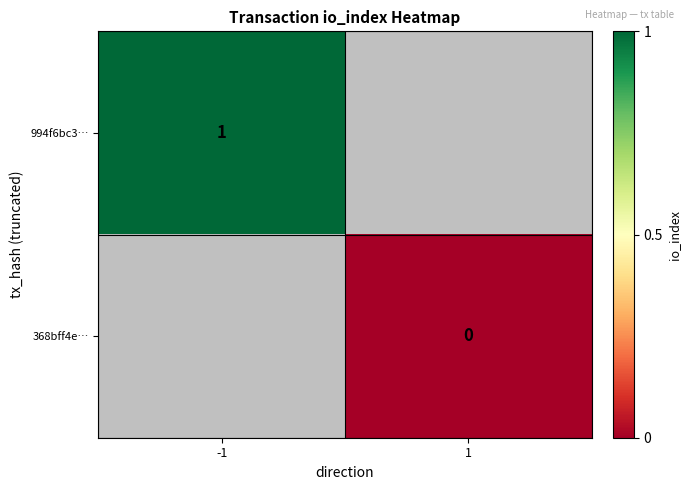

True or false: 994f6bc3… has a value of 1 at -1.

True